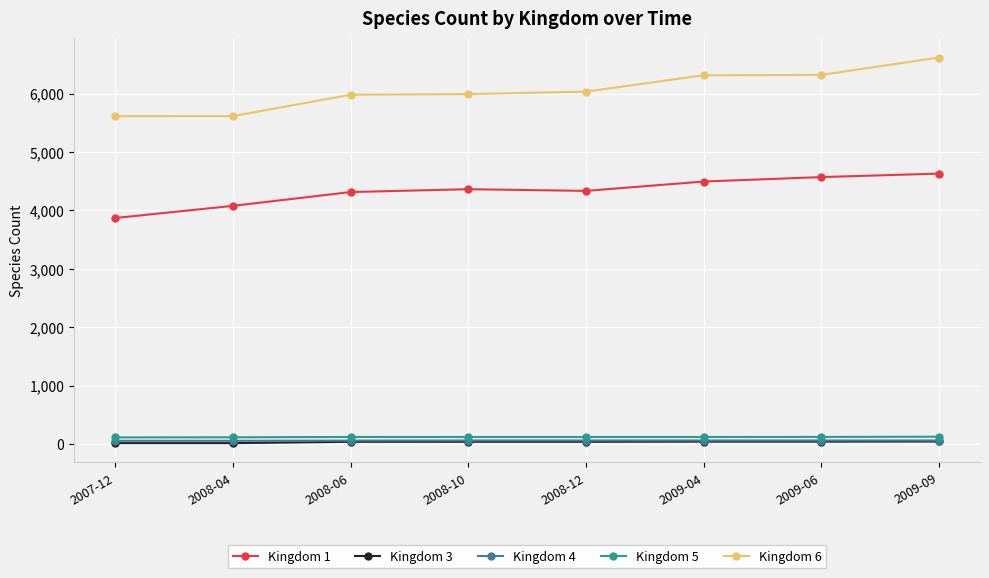

Is the value of Kingdom 3 at 2008-04 greater than the value of Kingdom 6 at 2008-06?

No